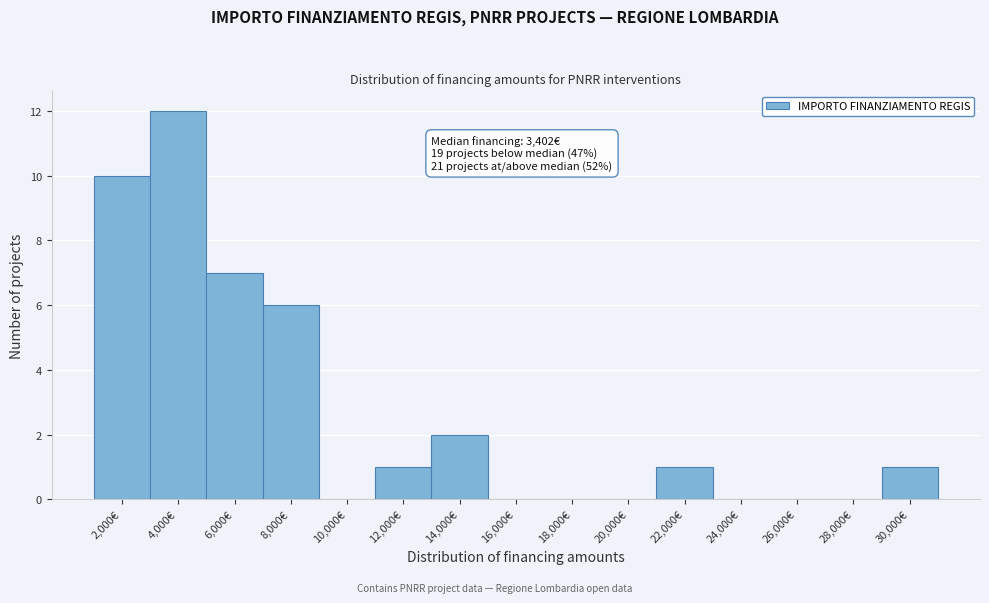

Reading left to right, transcribe all the data shown in this chart.

2,000€=10	4,000€=12	6,000€=7	8,000€=6	10,000€=0	12,000€=1	14,000€=2	16,000€=0	18,000€=0	20,000€=0	22,000€=1	24,000€=0	26,000€=0	28,000€=0	30,000€=1